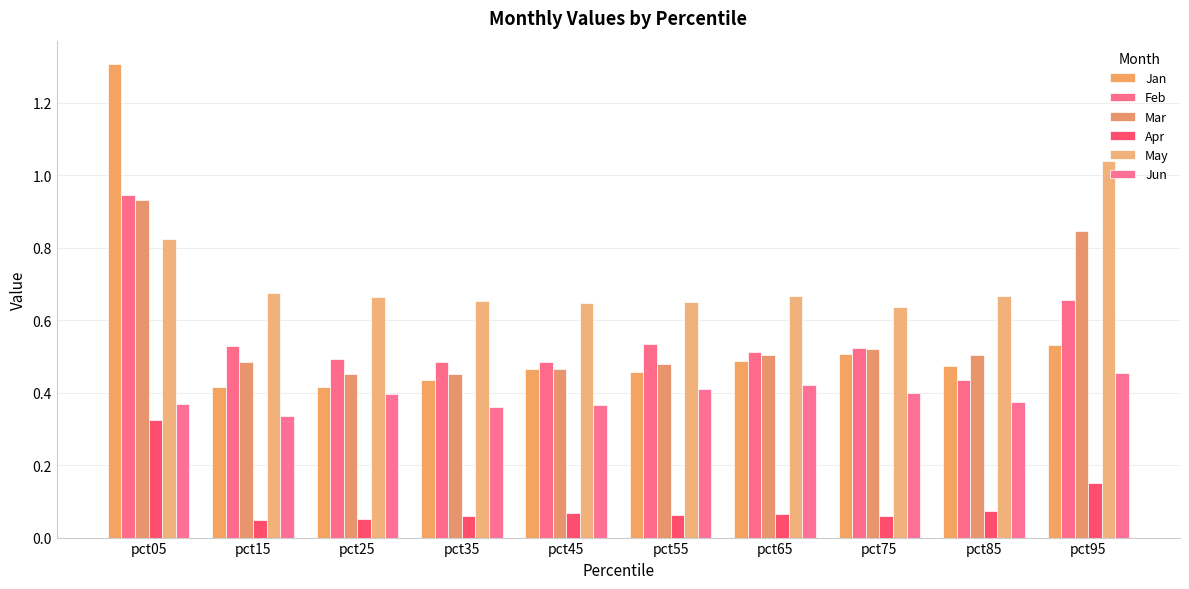

Is it true that Feb equals 0.5 at pct55?

True